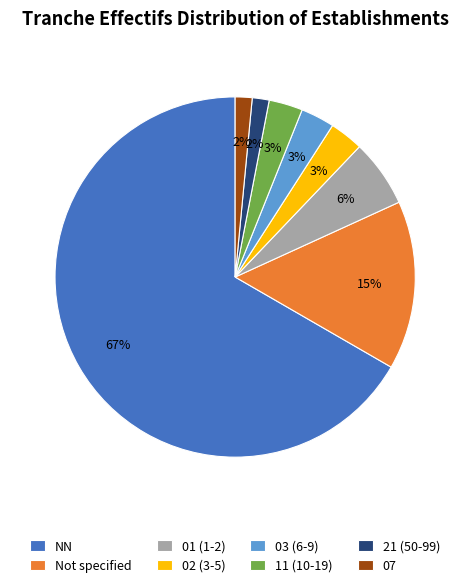

Between NN and 07, which is larger?

NN